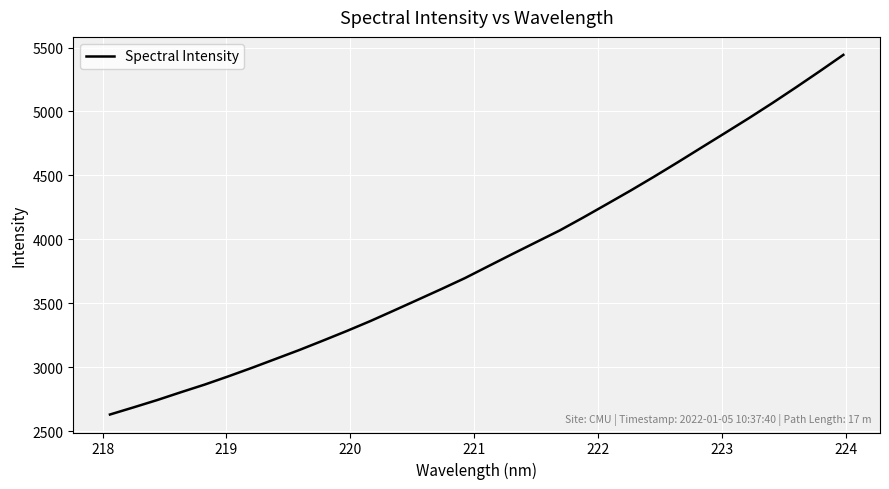

What is the difference between the maximum and minimum values?

2812.4